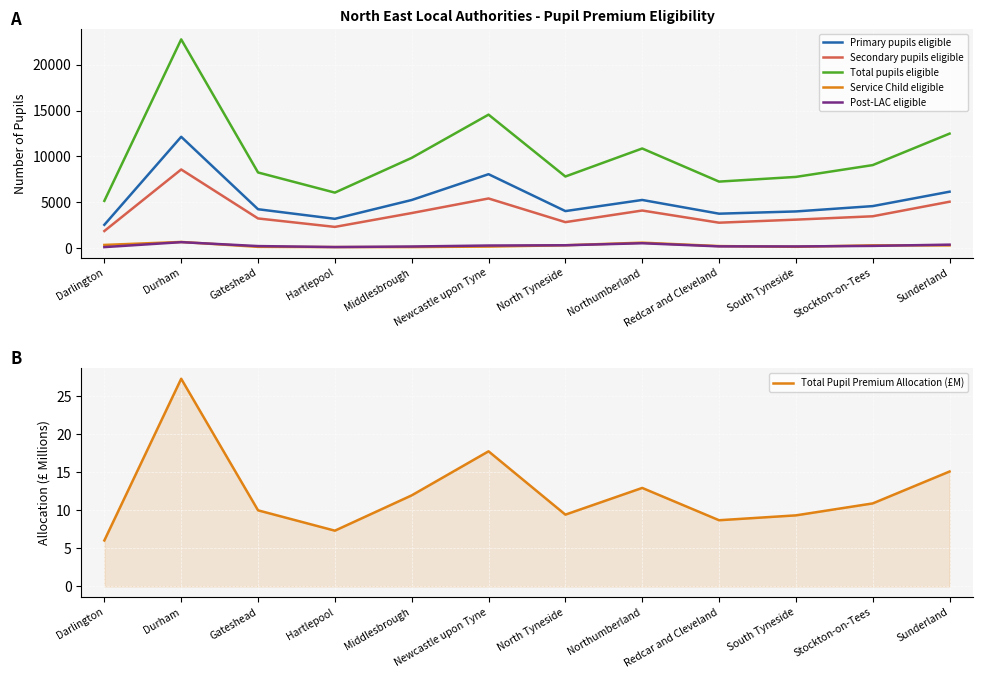

At which label does Total pupils eligible first exceed 9060?

Durham